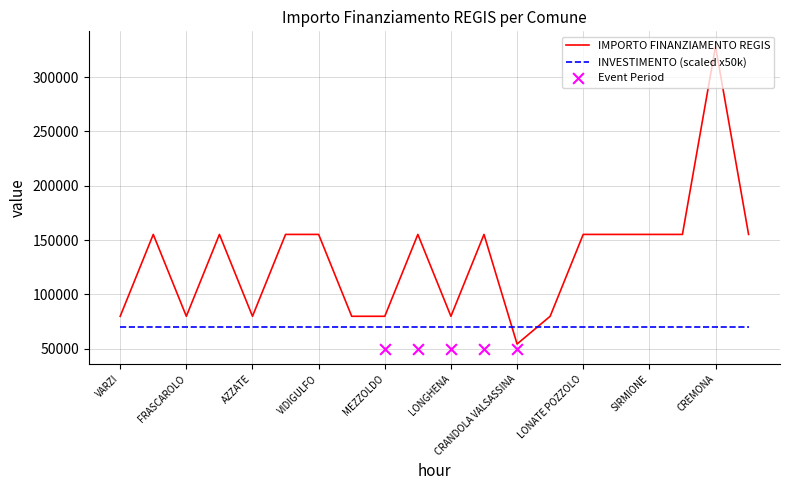

What is the ratio of the value at AZZATE to the value at SIRMIONE?

0.5